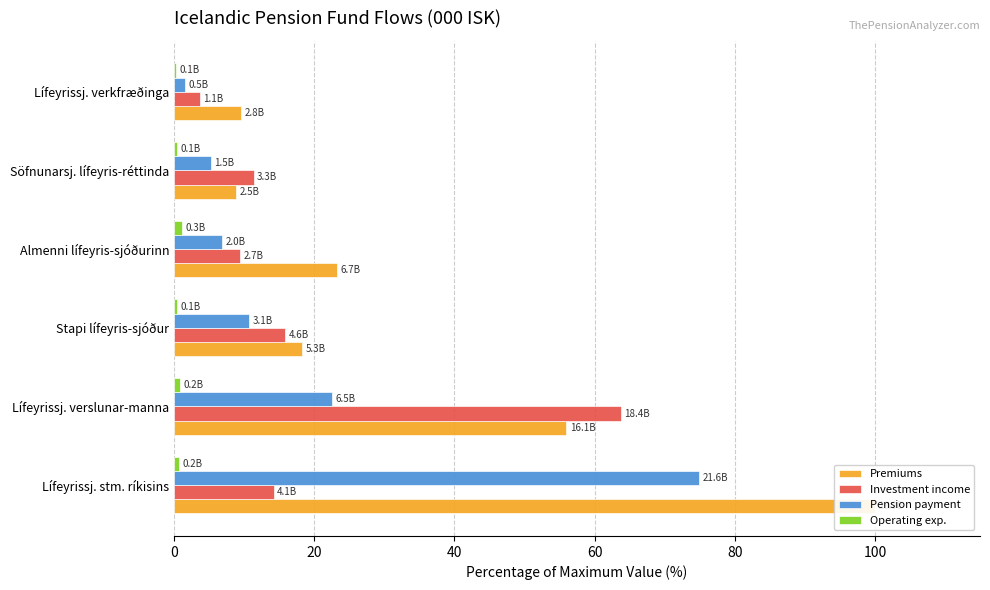

Rank the series at Söfnunarsj. lífeyris-réttinda from highest to lowest value.

Investment income, Premiums, Pension payment, Operating exp.